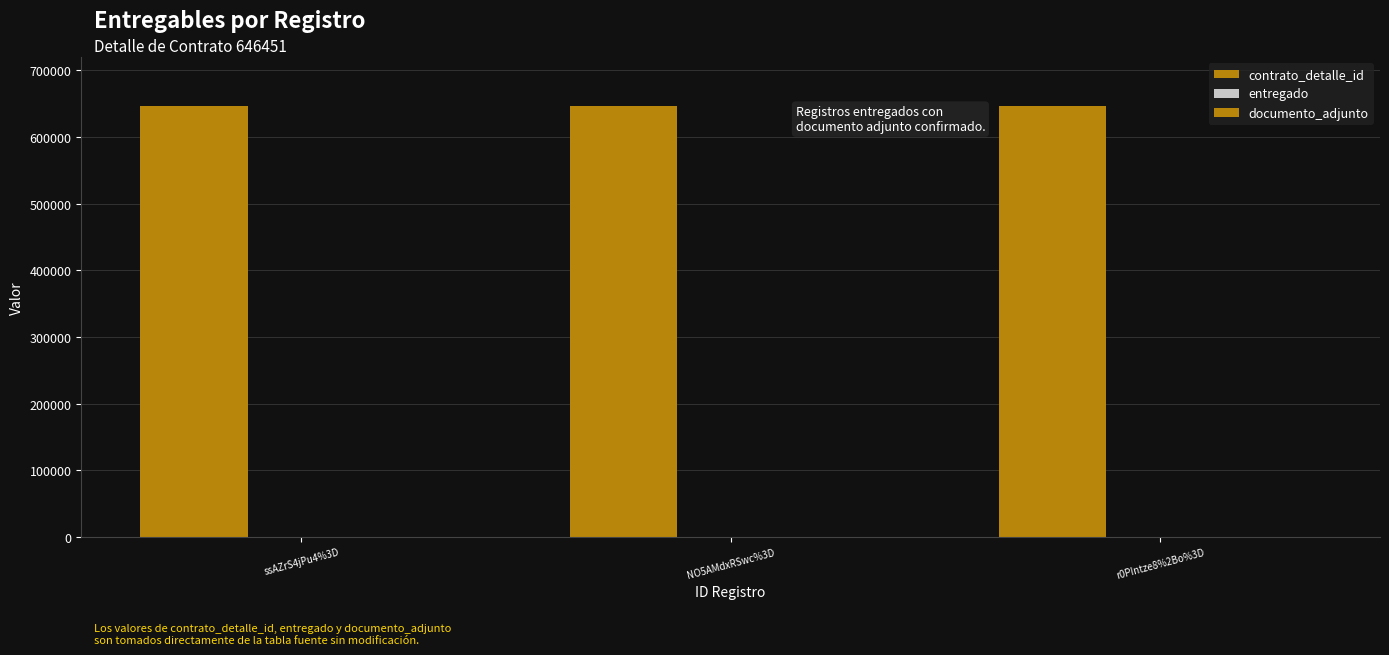

Which series changed the most between ssAZrS4jPu4%3D and NO5AMdxRSwc%3D?

contrato_detalle_id